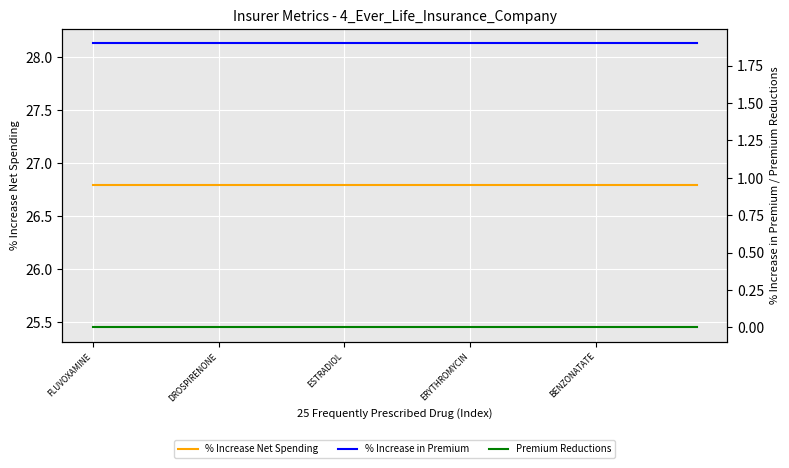

What is the approximate value of % Increase in Premium at 12?

1.9